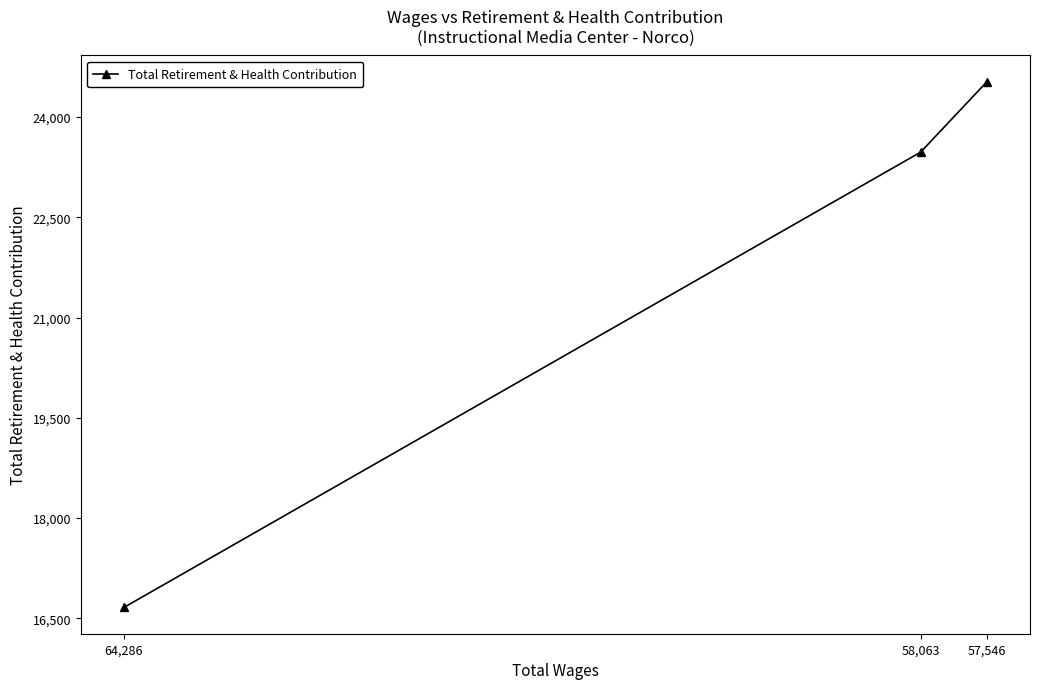

What is the smallest value displayed?

16664